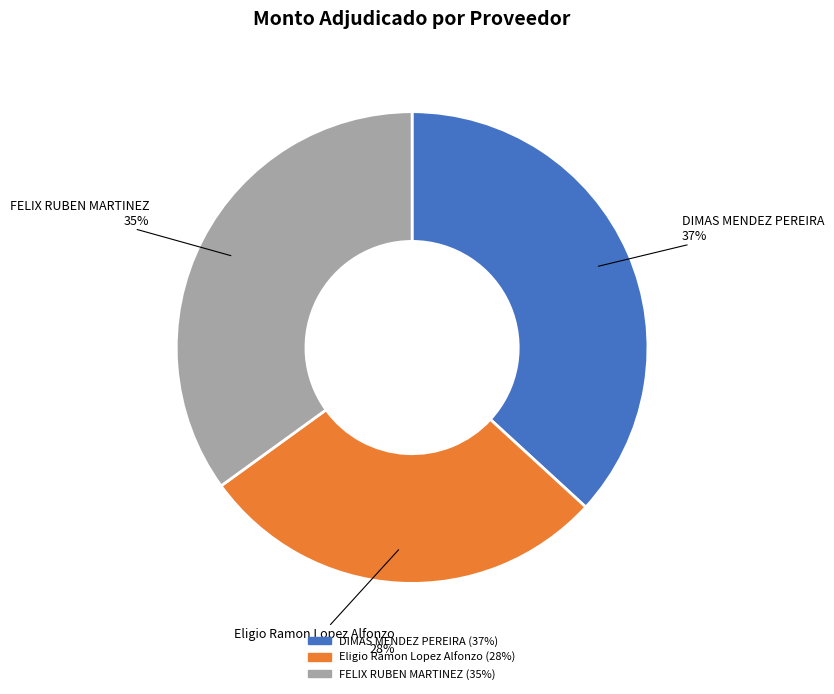

Count the number of slices in the pie.

3